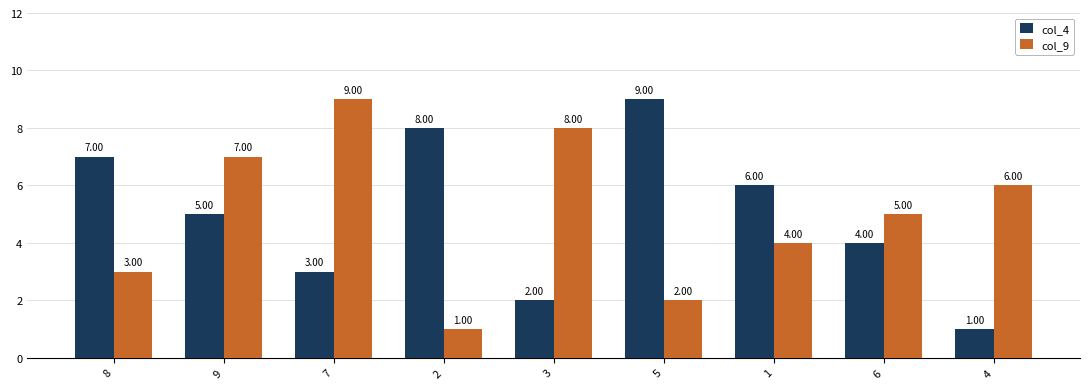

What is the highest value of the col_4 series?

9